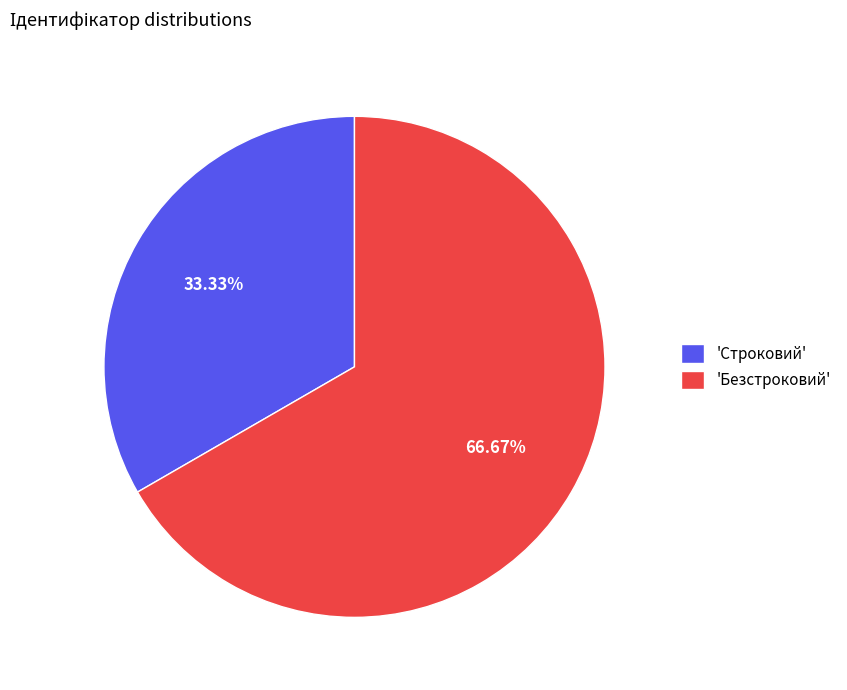

Rank the categories by value from highest to lowest.

'Безстроковий', 'Строковий'